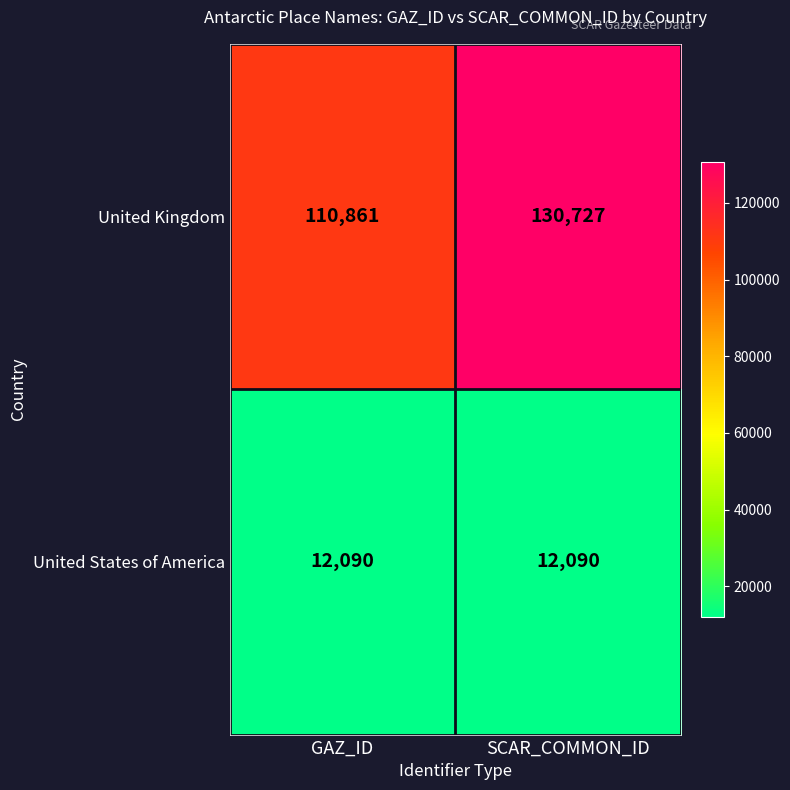

What is the sum of all United Kingdom values?

241588